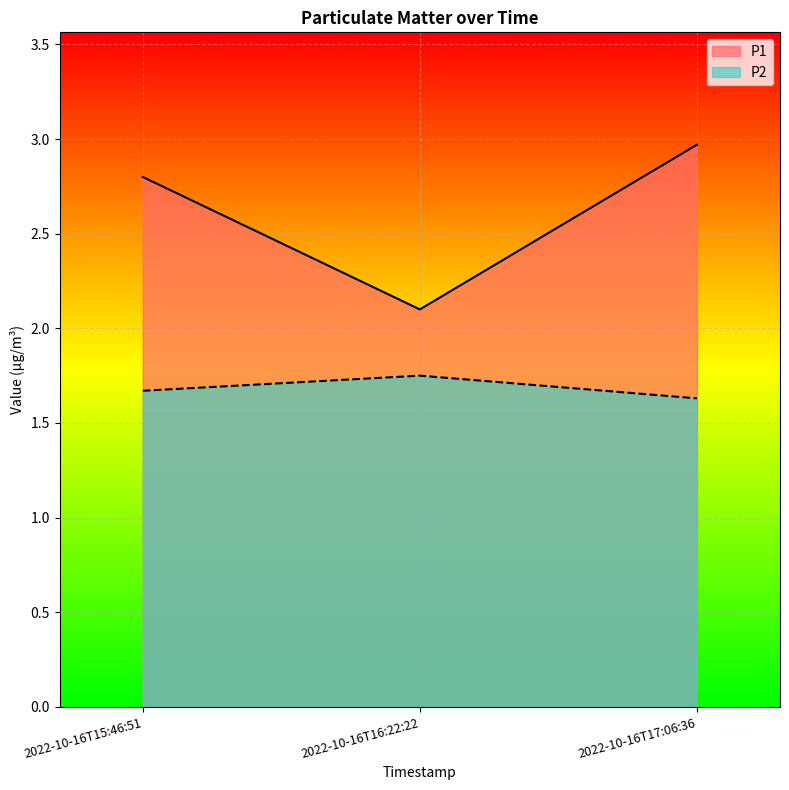

At how many categories does at least one series exceed 2?

3